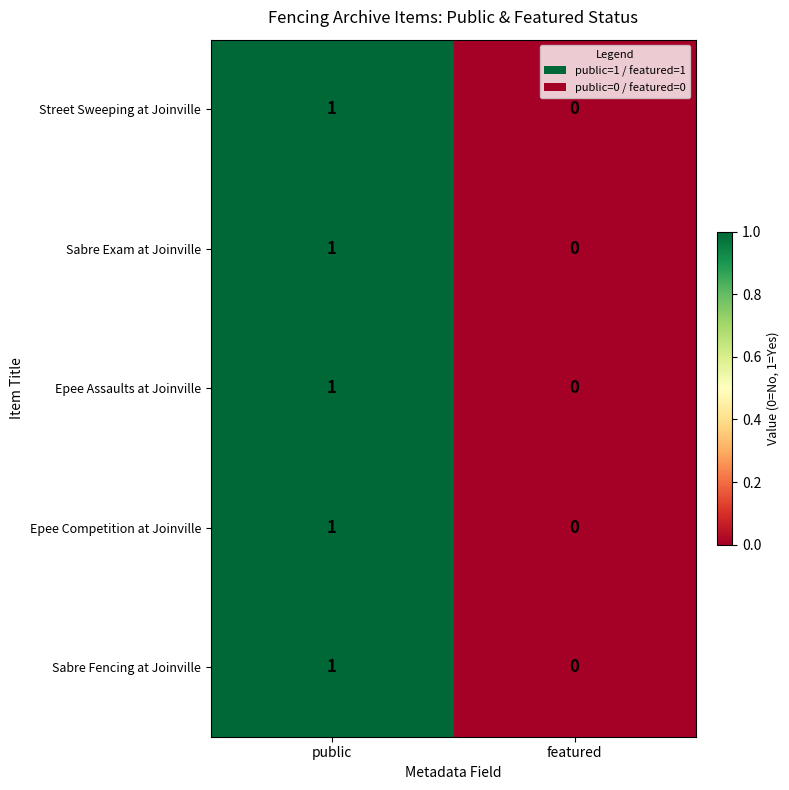

Which category has the highest value in the Sabre Exam at Joinville series?

public